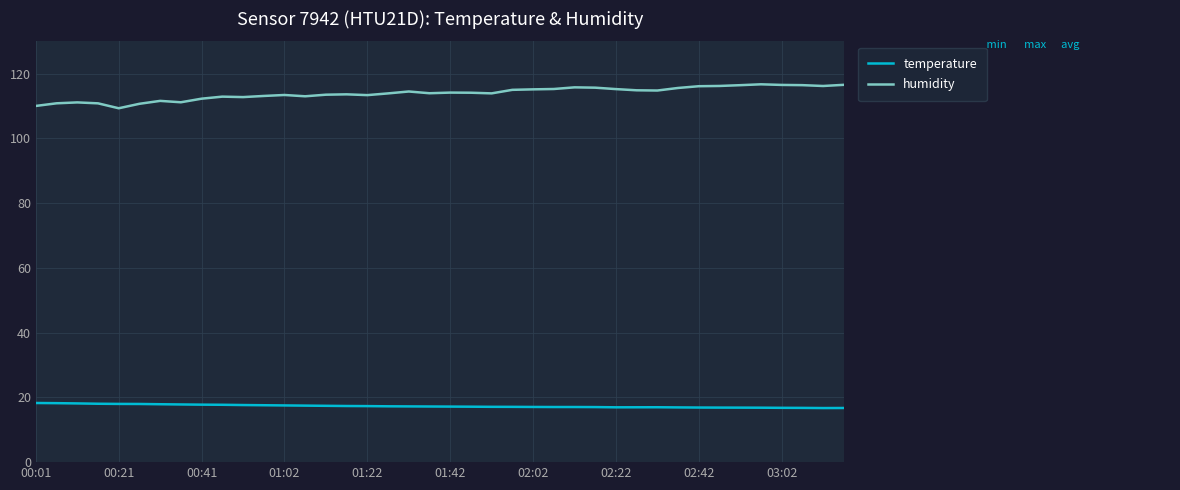

List the series in order of their overall mean, highest first.

humidity, temperature